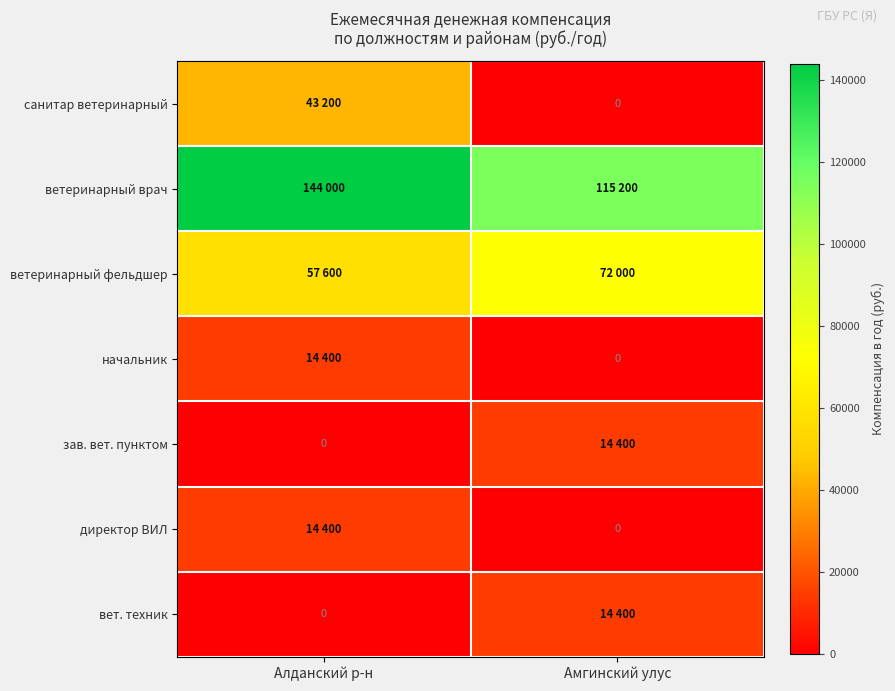

How many ветеринарный фельдшер values are between 57600 and 72000?

2